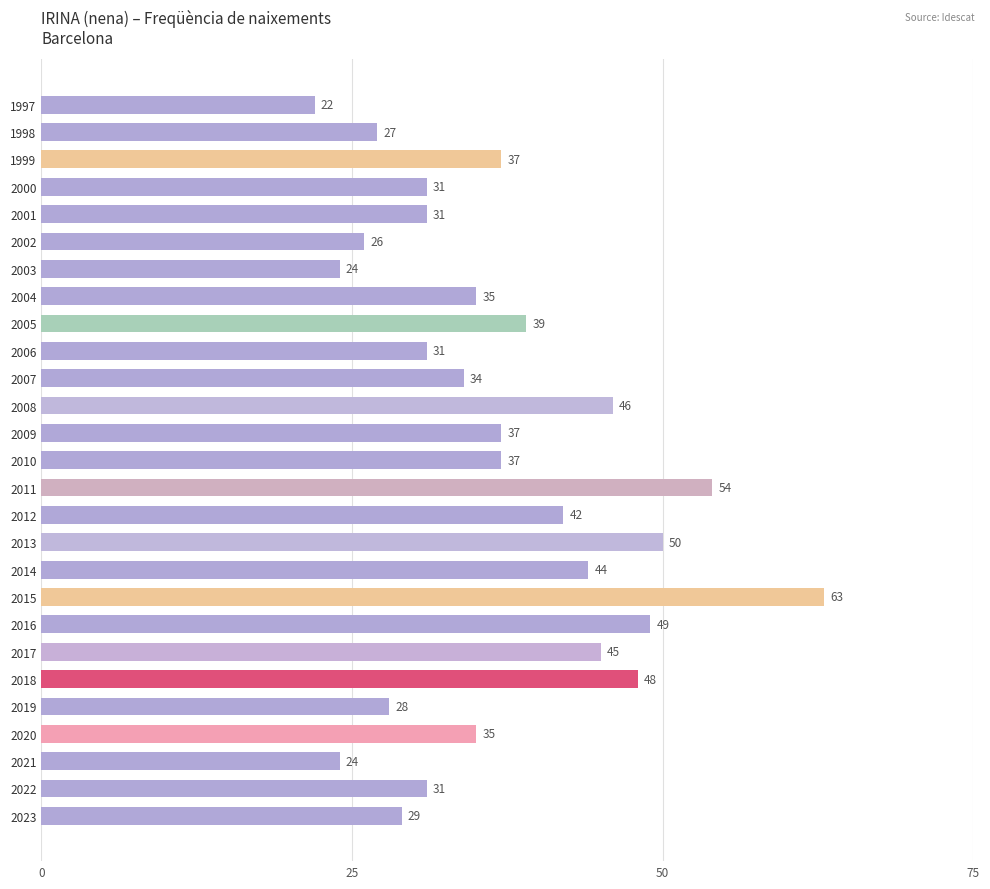

True or false: the data shows 52 at 2007.

False